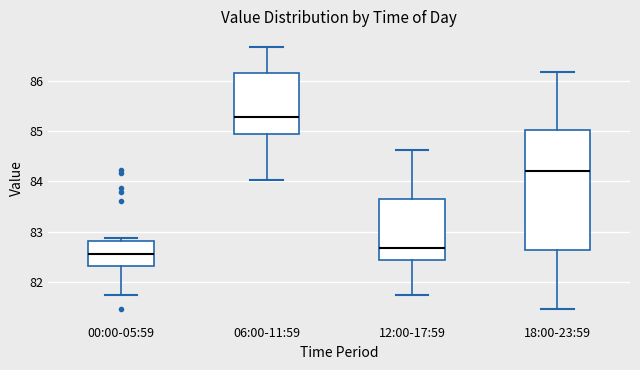

Comparing the boxes themselves (not the whiskers), which one is the tallest?

18:00-23:59